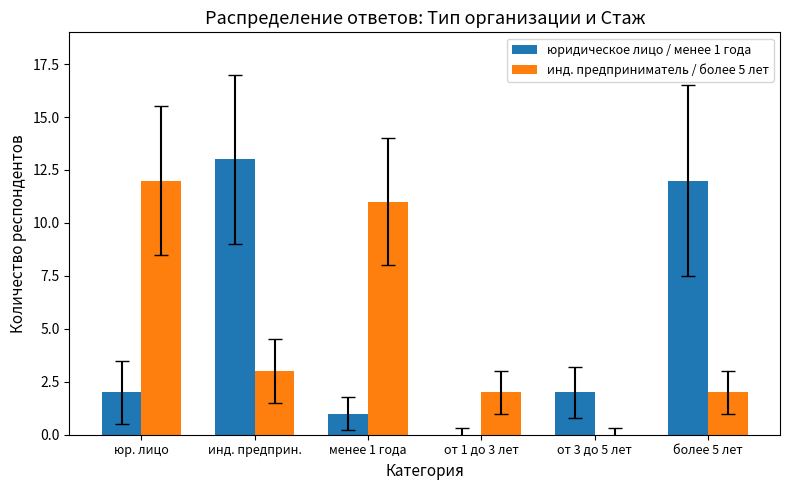

How many positive values does the инд. предприниматель / более 5 лет series have?

5